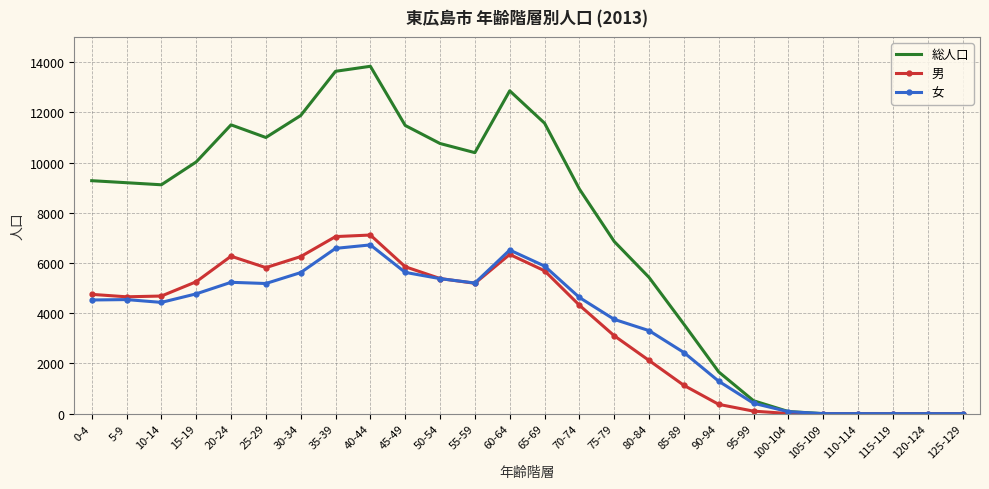

Which series has the largest total across all categories?

総人口